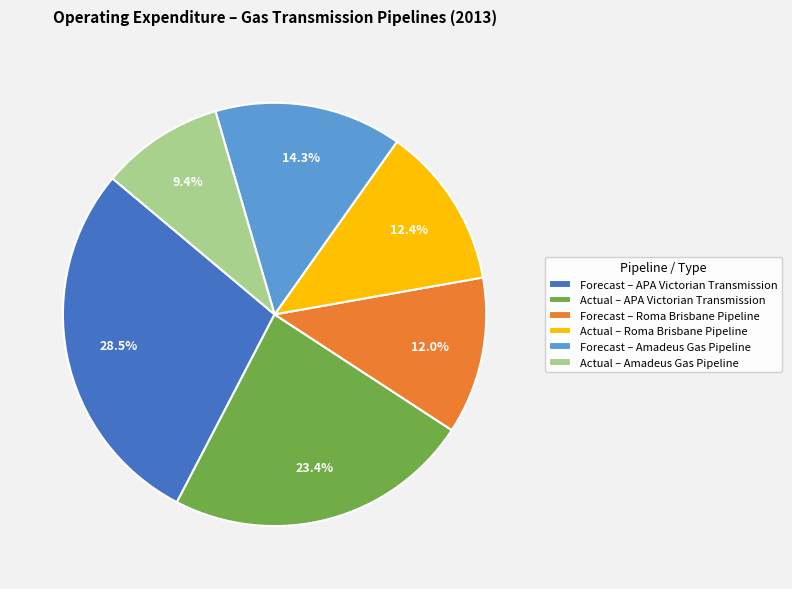

To the nearest percent, what is the difference between the Actual – Roma Brisbane Pipeline and Actual – APA Victorian Transmission slice percentages?

11%